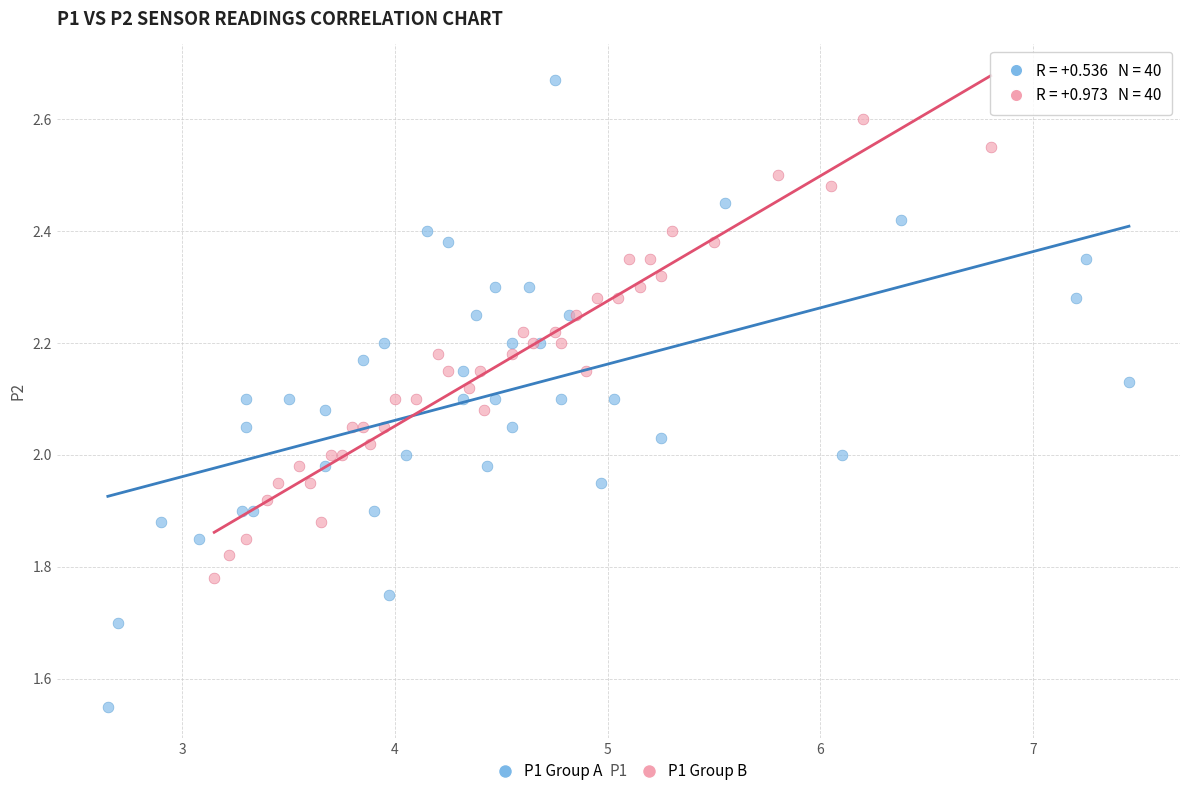

Which series contains the highest Y value?

P1 Group A